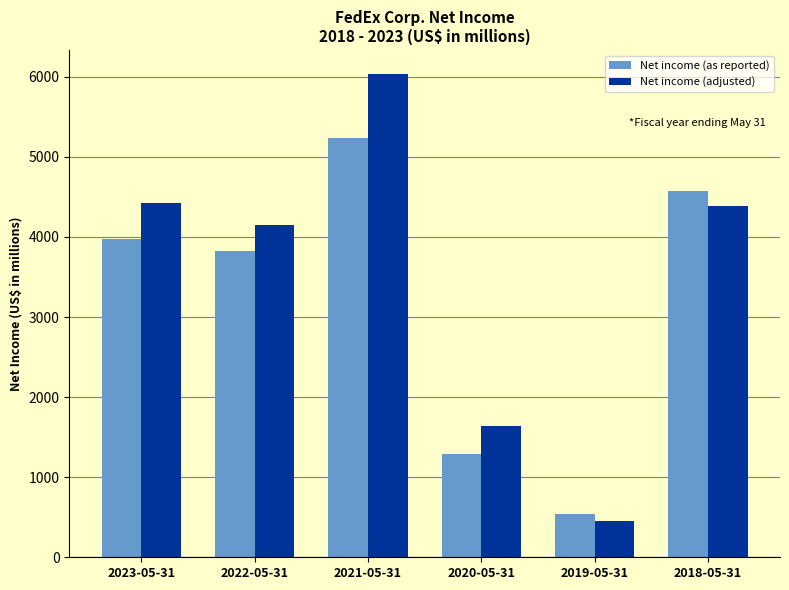

How many series are shown in this chart?

2